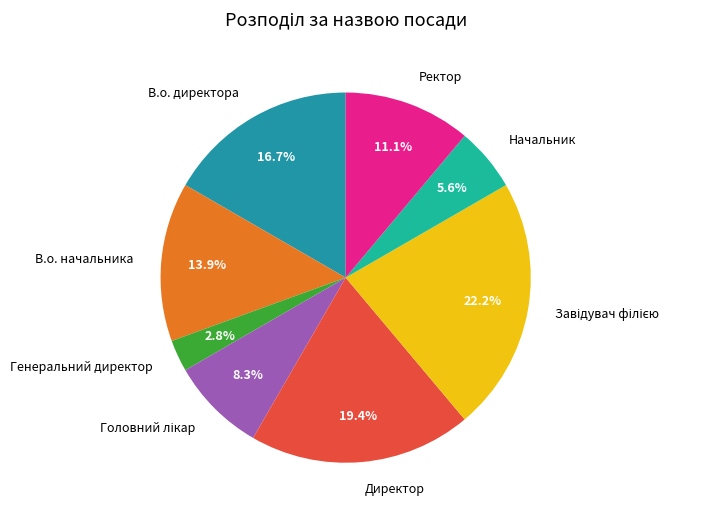

Does any single category account for the majority?

No